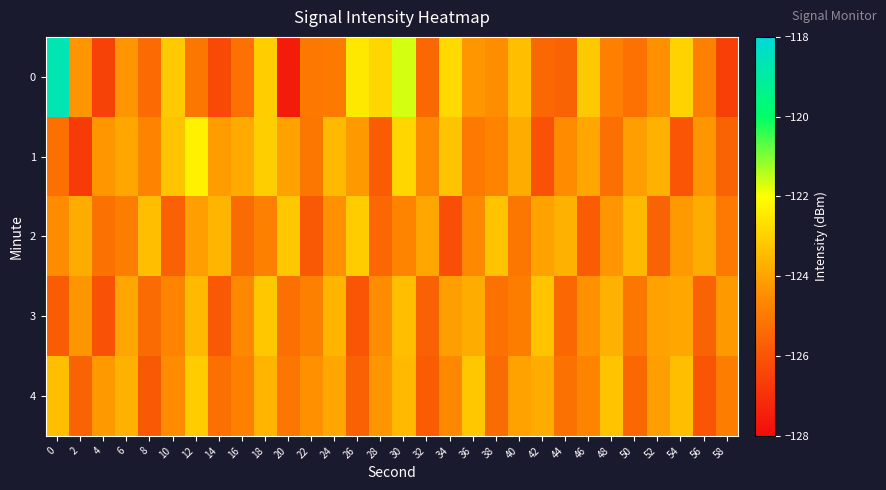

Which has a higher value, 48 or 8?

48